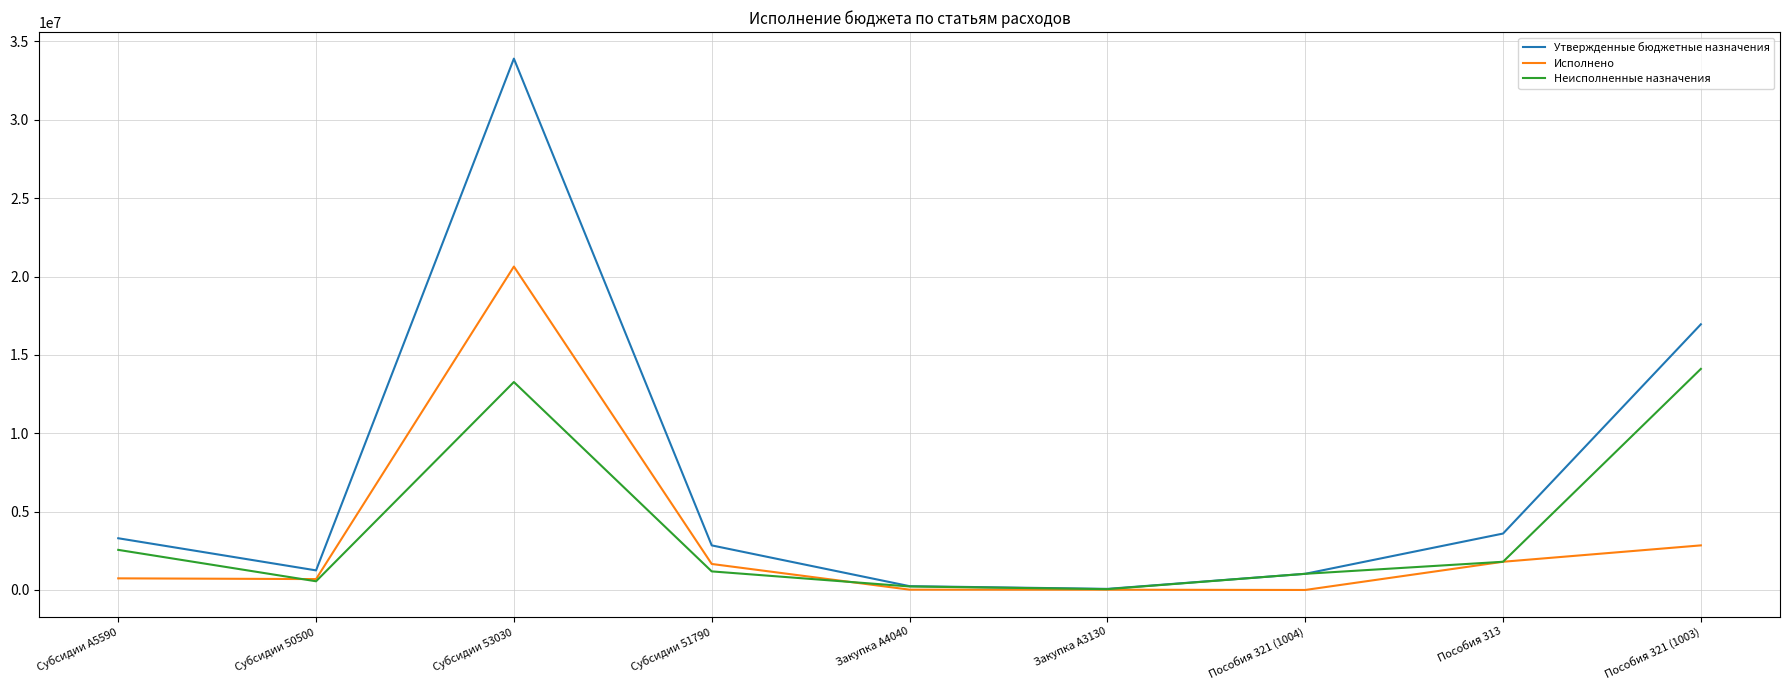

Which category has the highest value in the Утвержденные бюджетные назначения series?

Субсидии 53030